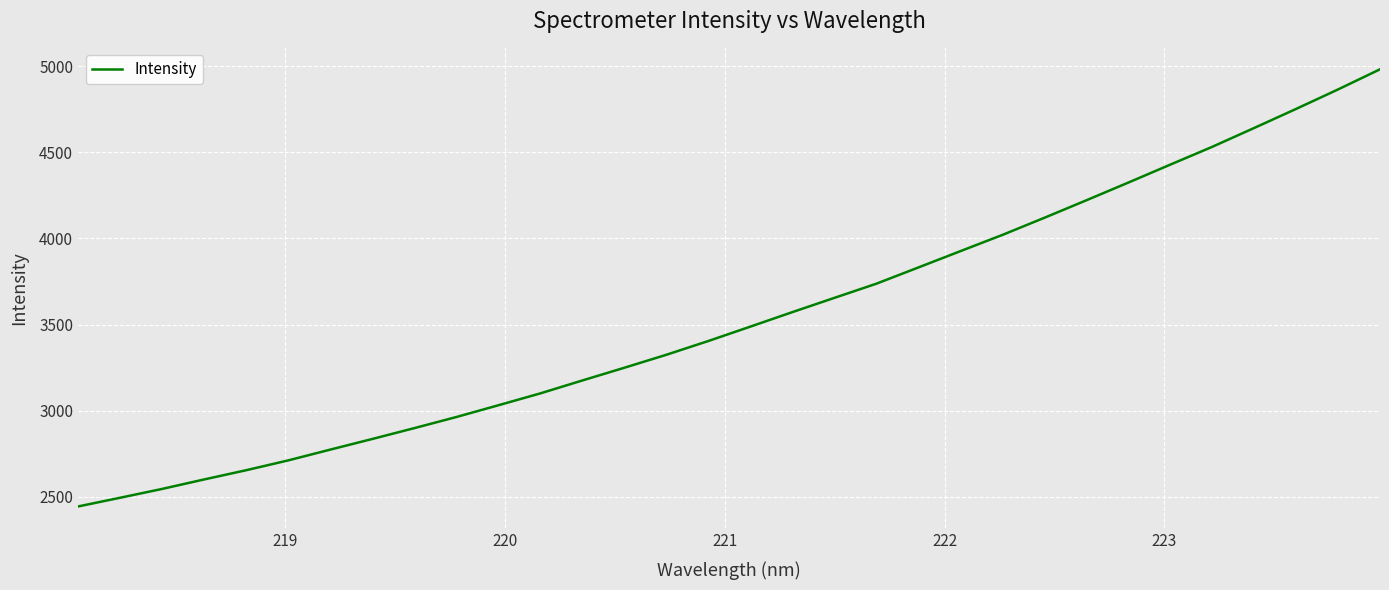

What is the greatest value displayed?

4981.2